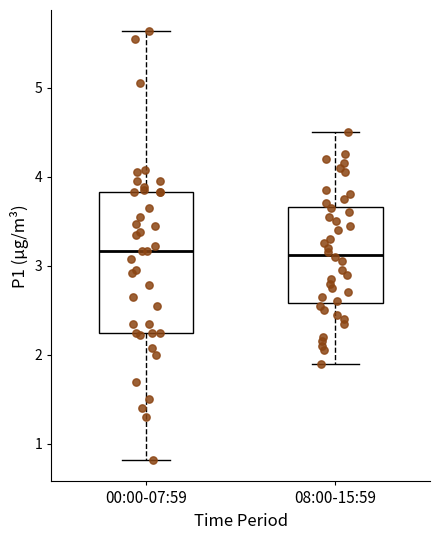

Reading left to right, transcribe this box plot: for each box, give where its median line is, the range the box spans, and where its two whiskers end, as read against the y-axis. The values are not printed on the chart, so give them approximately, as read against the axis.

00:00-07:59: median 3.2, box 2.3 to 3.8, whiskers 0.8 to 5.6
08:00-15:59: median 3.1, box 2.6 to 3.7, whiskers 1.9 to 4.5